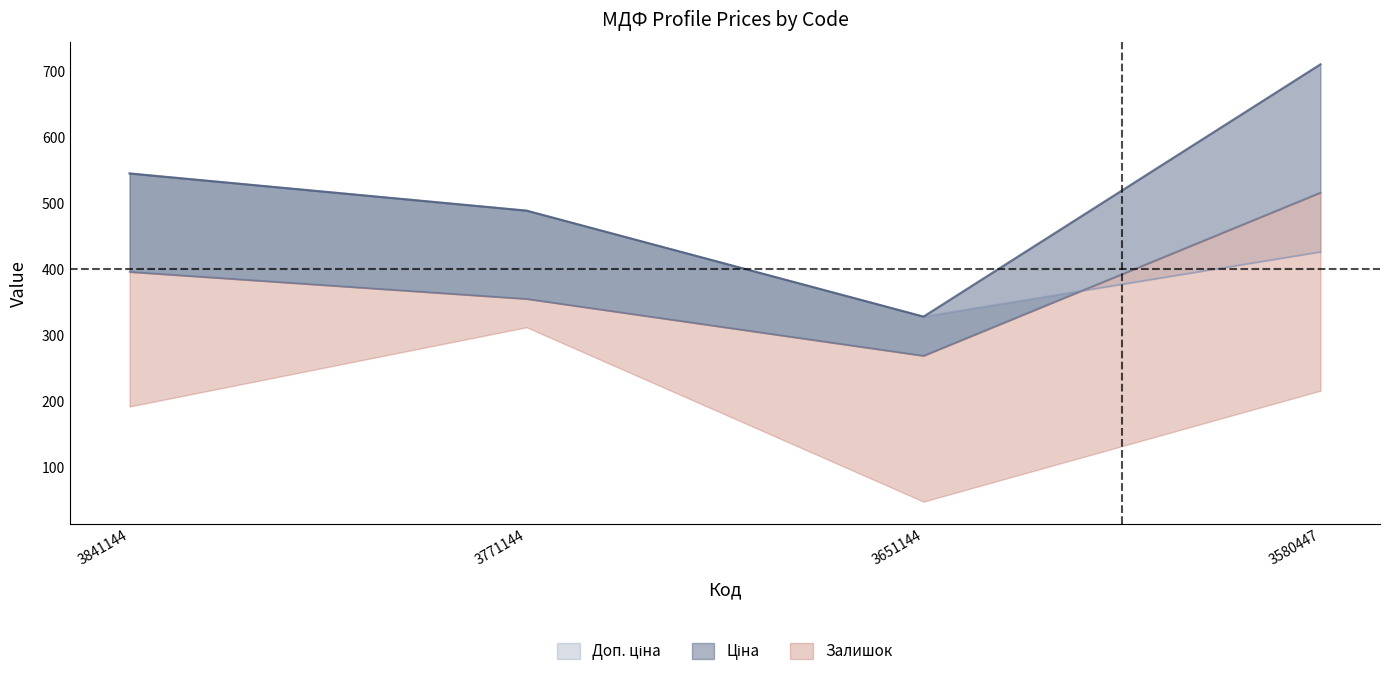

What is the maximum value for Доп. ціна?

544.9